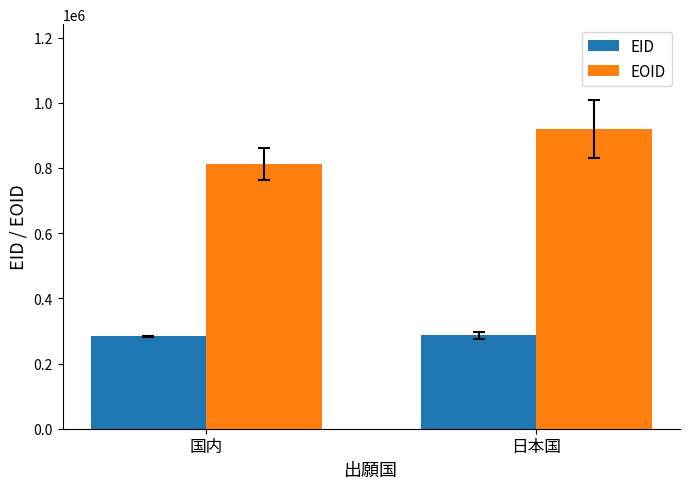

What position from the right is 日本国?

1